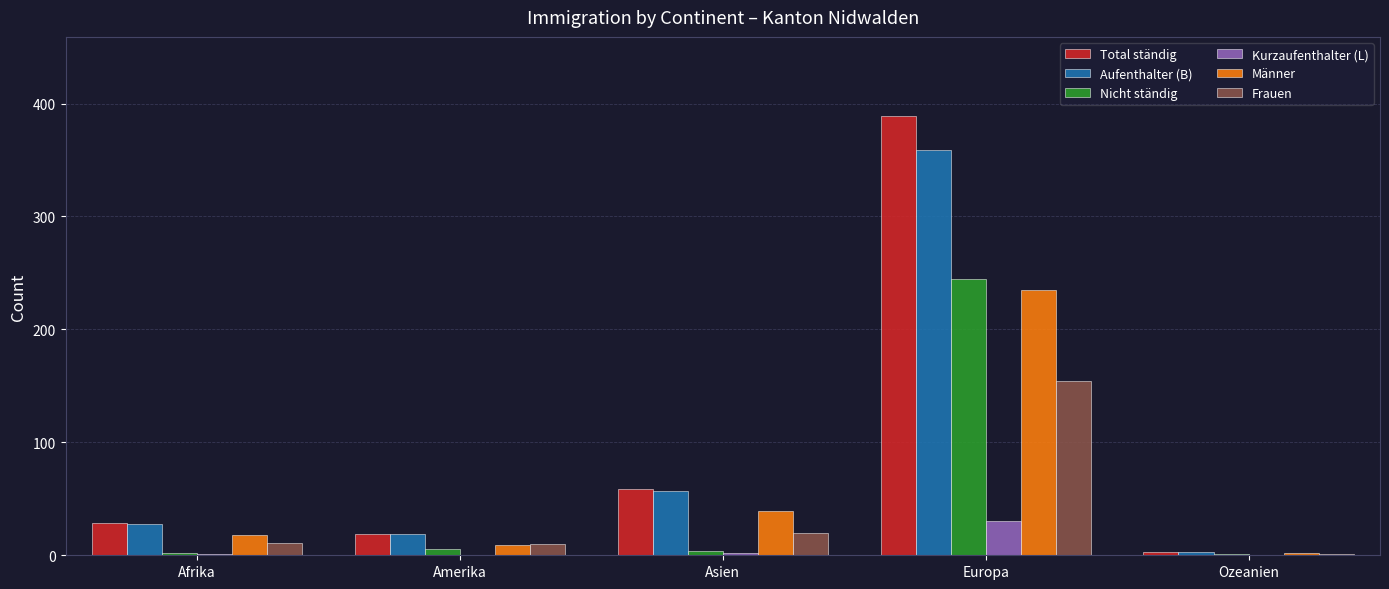

At which label does Aufenthalter (B) reach its peak?

Europa